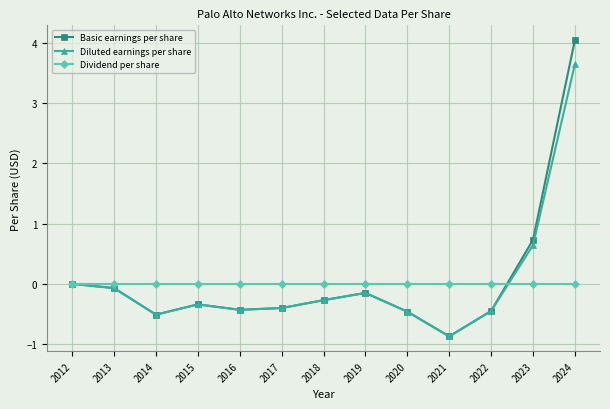

How many data points does each series have?

13